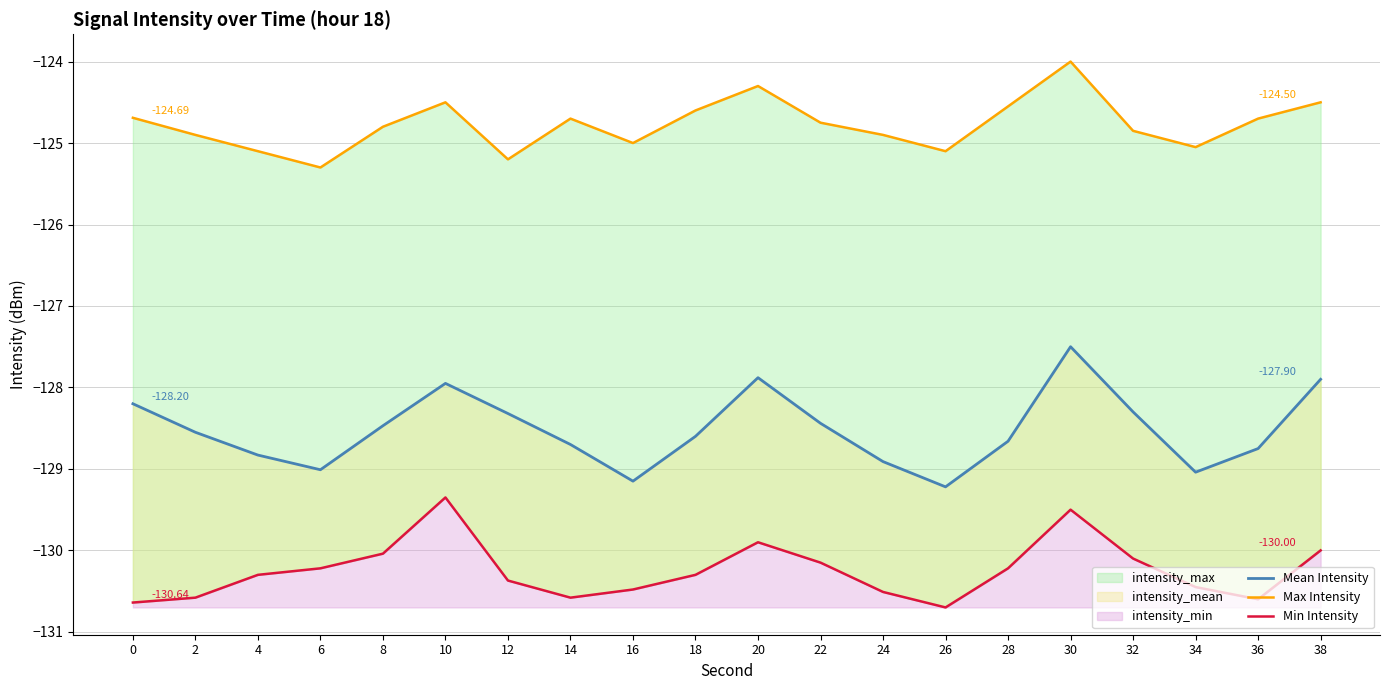

Which has a higher value, 32 or 38?

38